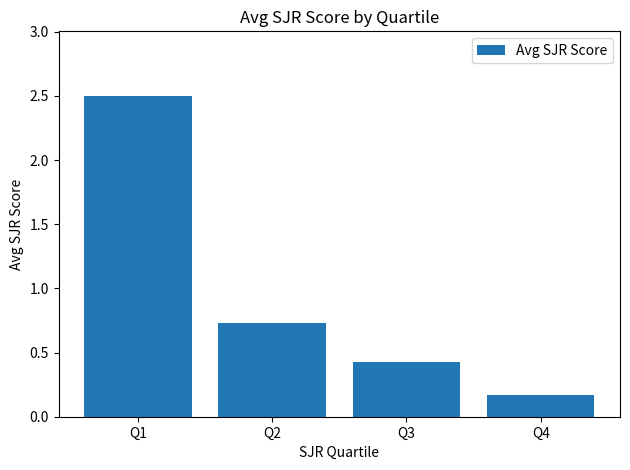

List the labels in order of value, largest first.

Q1, Q2, Q3, Q4